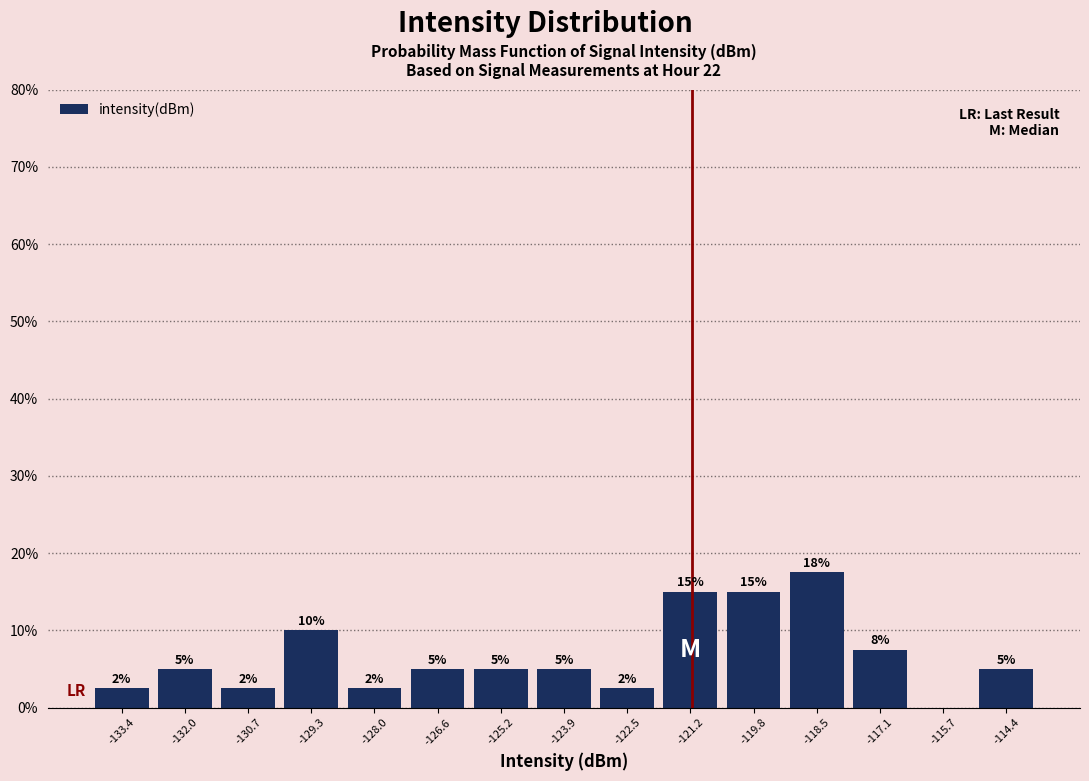

Which range on the x-axis has the tallest bar?

-119.2 to -117.8